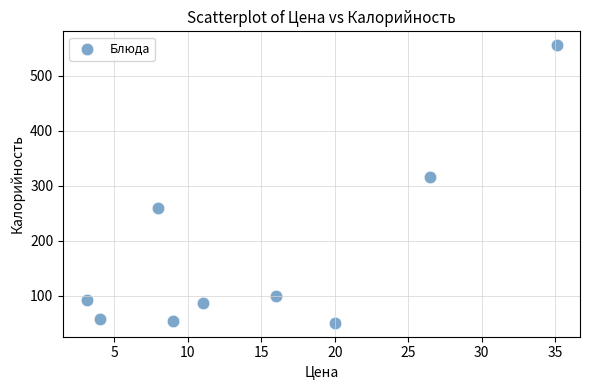

What is the range of X values (max minus min)?

32.0